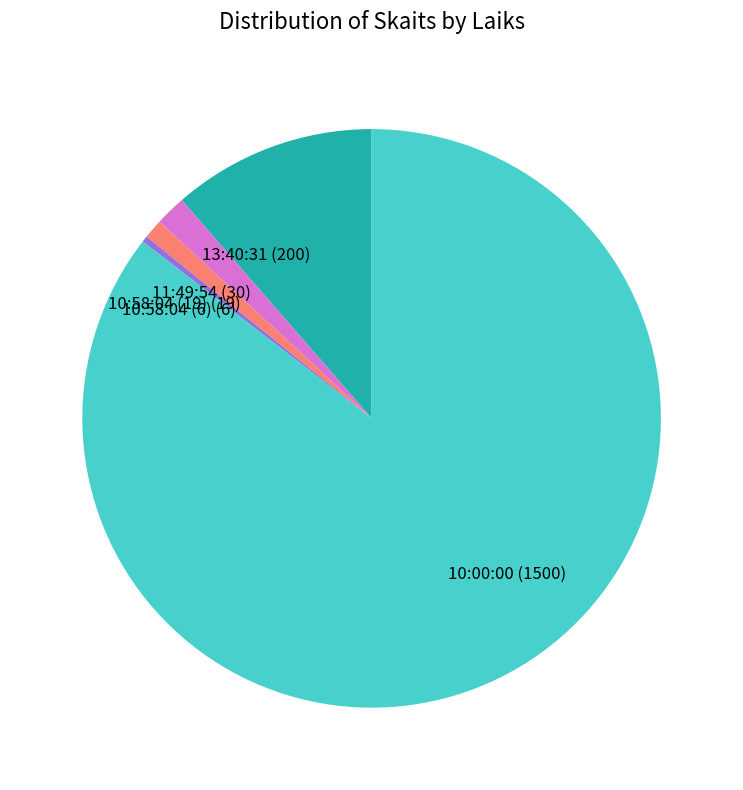

True or false: 13:40:31 accounts for 11% of the total.

True